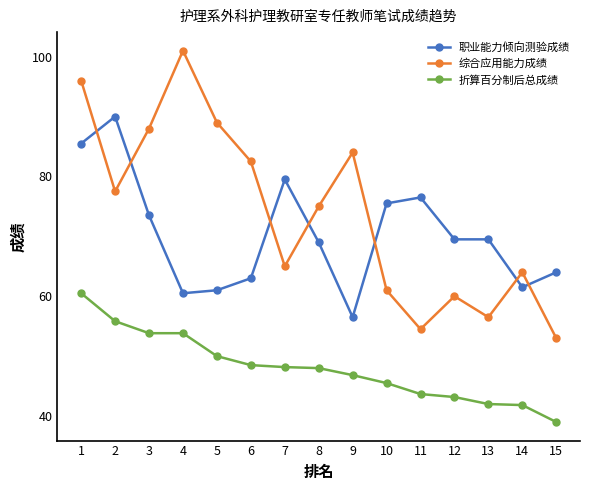

At which label does 综合应用能力成绩 reach its minimum?

15